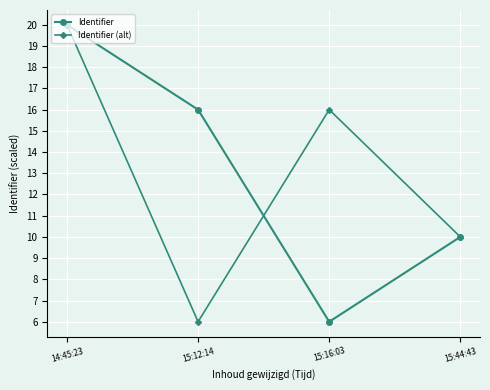

What is the sum of all Identifier values?

52